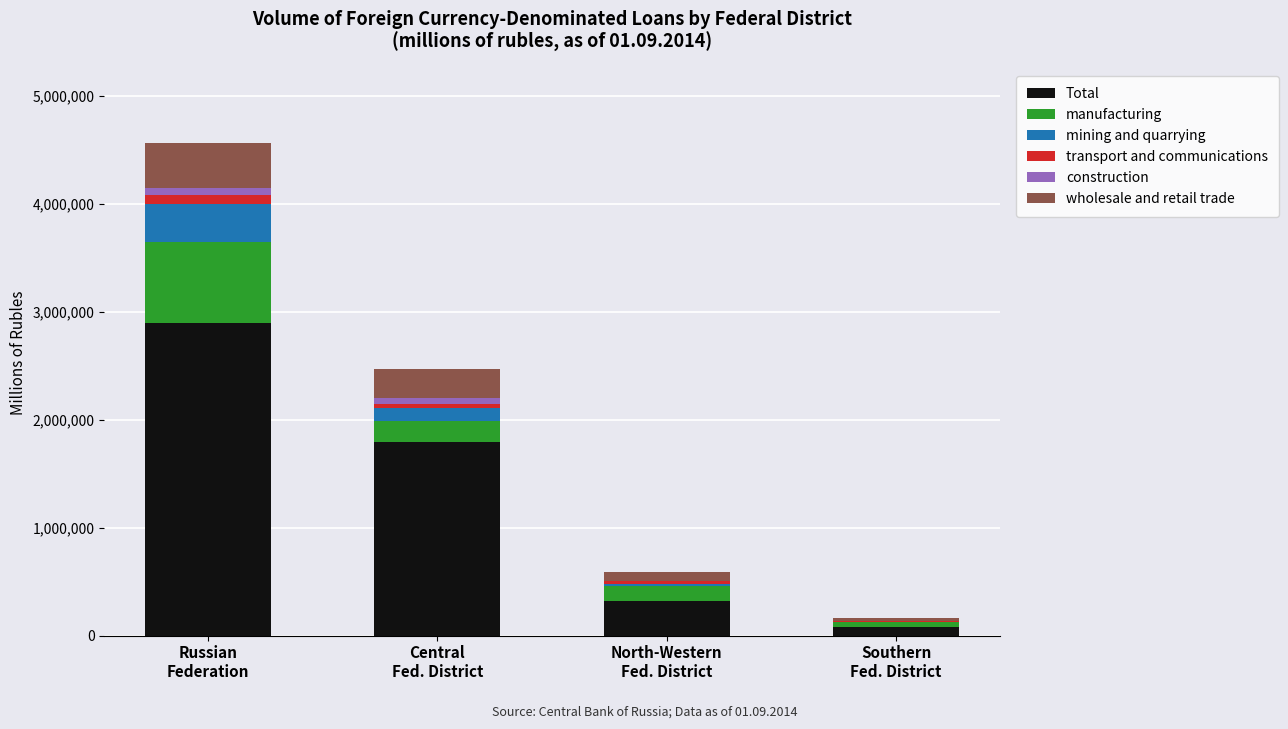

What are all the series names shown in the legend?

Total, manufacturing, mining and quarrying, transport and communications, construction, wholesale and retail trade